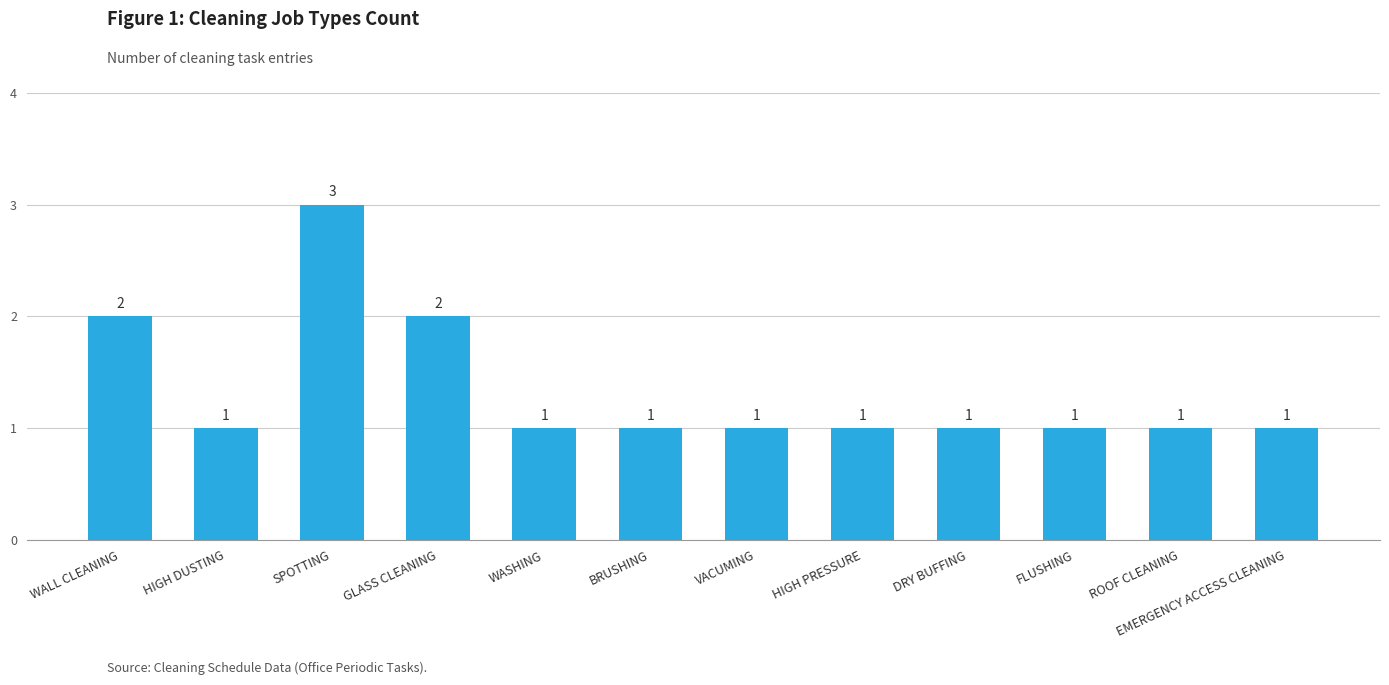

What is the ratio of the value at BRUSHING to the value at GLASS CLEANING?

0.5